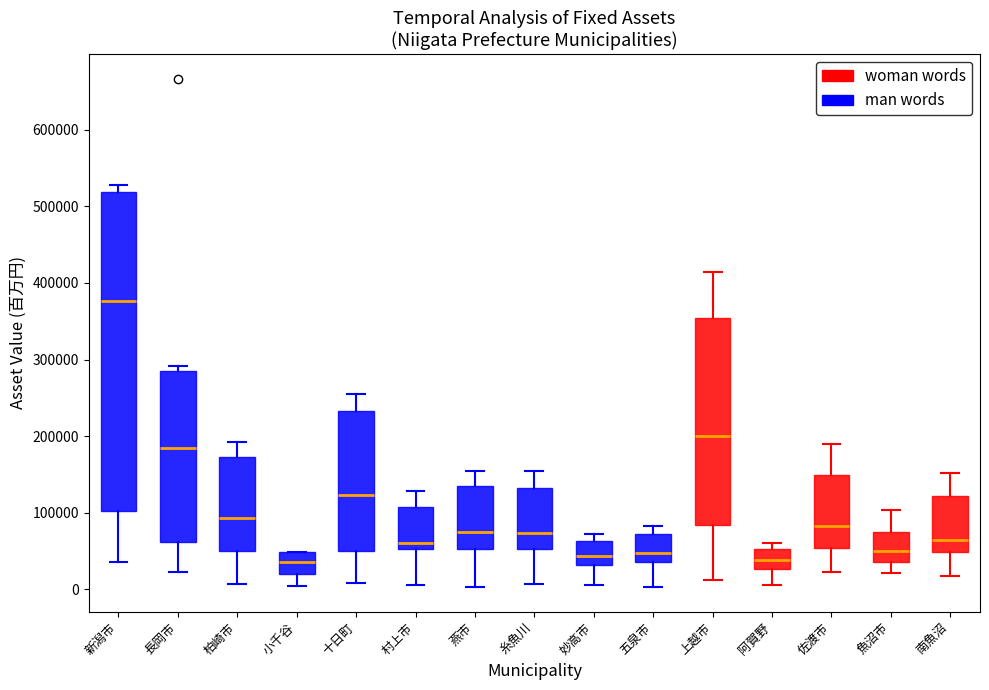

Where does the lower whisker of the box for 佐渡市 end on the y-axis? The values are not printed on the chart, so give them approximately, as read against the axis.

20000